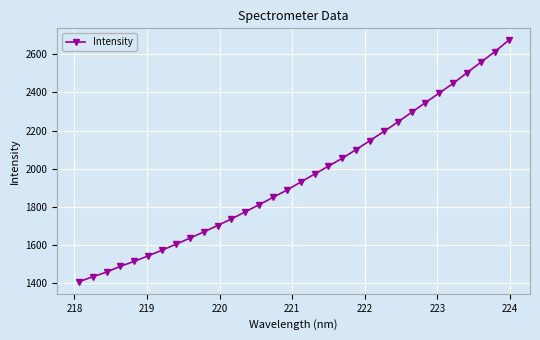

What is the sum of all values?

62580.7